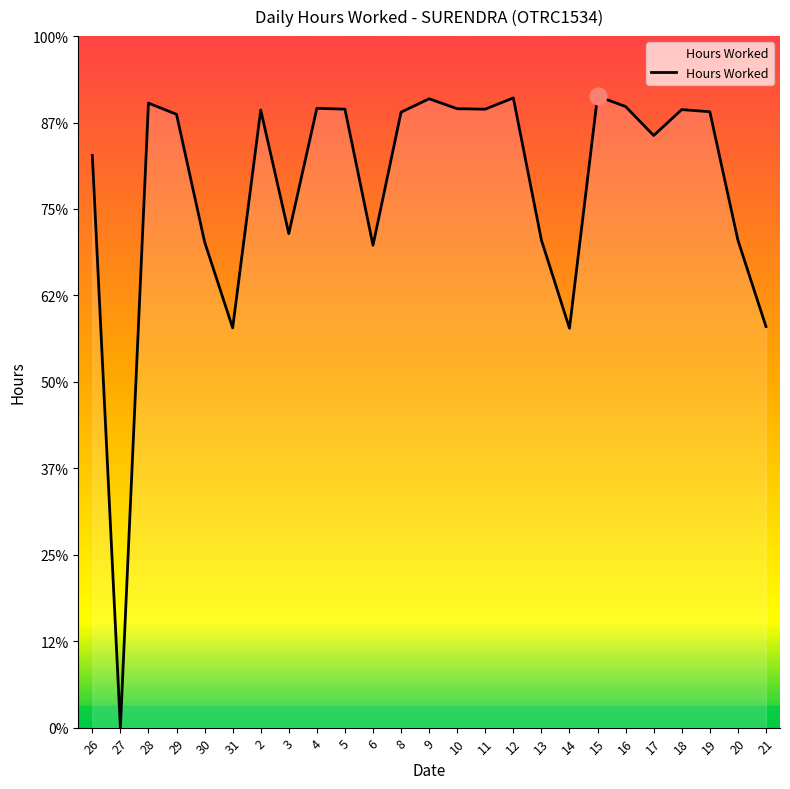

True or false: the data has more than 1 interior local peaks.

True